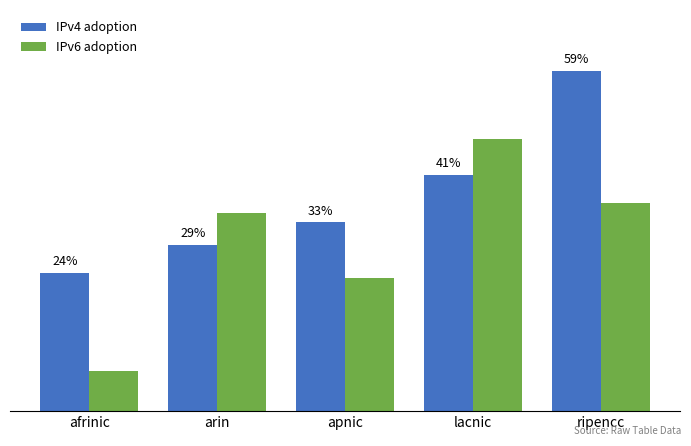

What are all the series names shown in the legend?

IPv4 adoption, IPv6 adoption